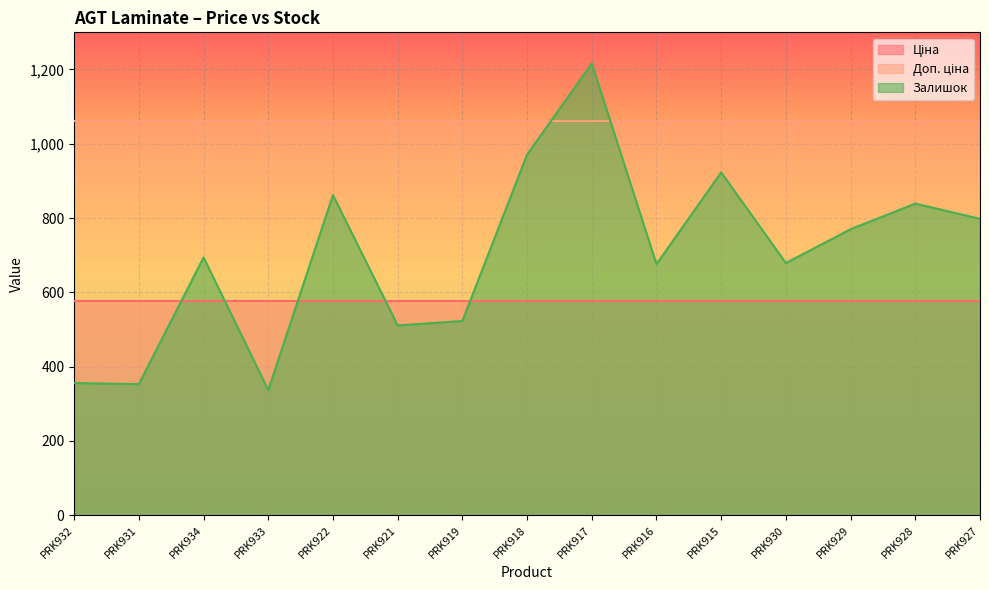

At which category does the chart reach its minimum across all series?

PRK933